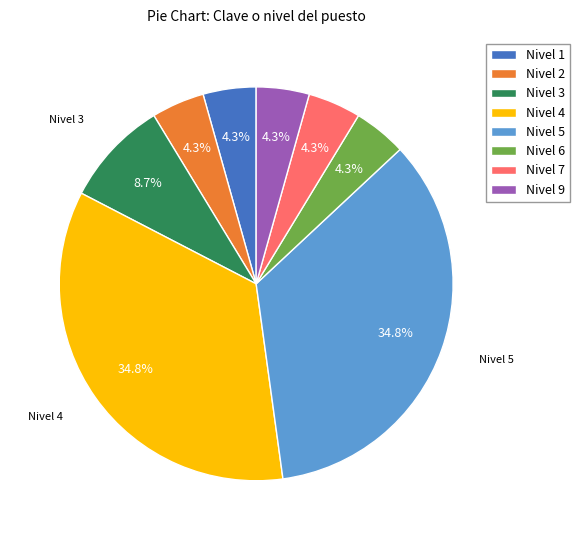

What is the ratio of the value at Nivel 3 to the value at Nivel 1?

2.0